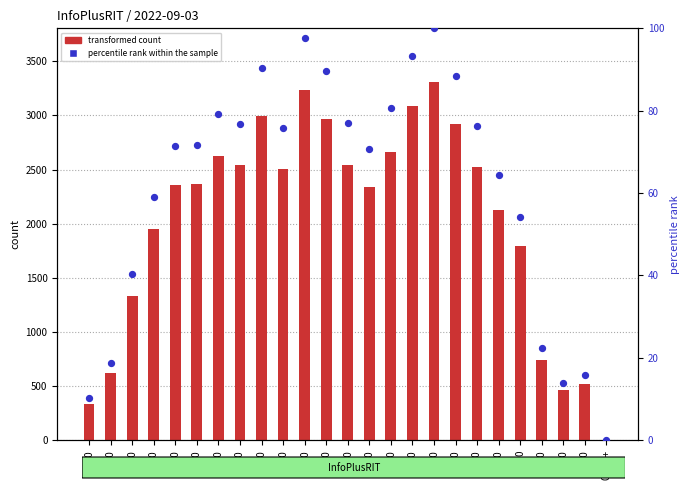

Which series has the largest total across all categories?

transformed count